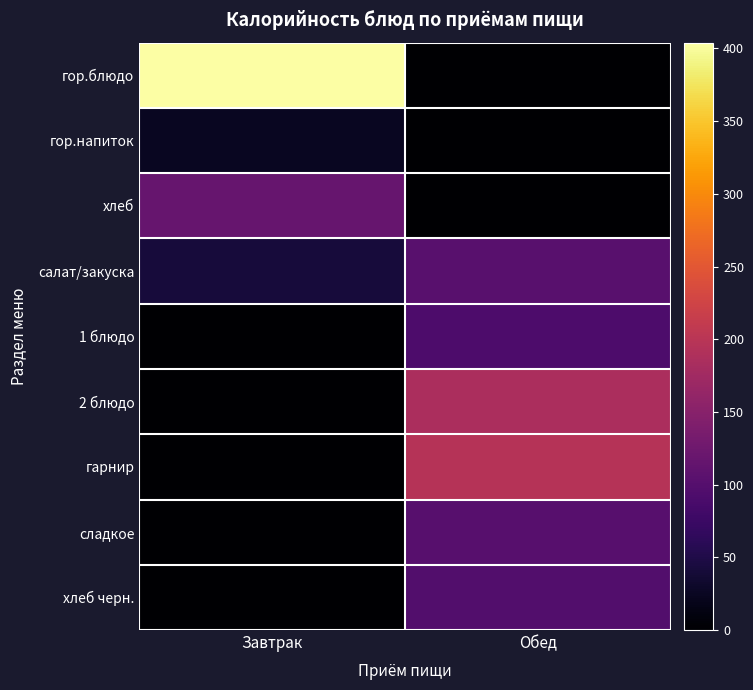

Between Завтрак and Обед, which series saw the biggest shift?

гор.блюдо